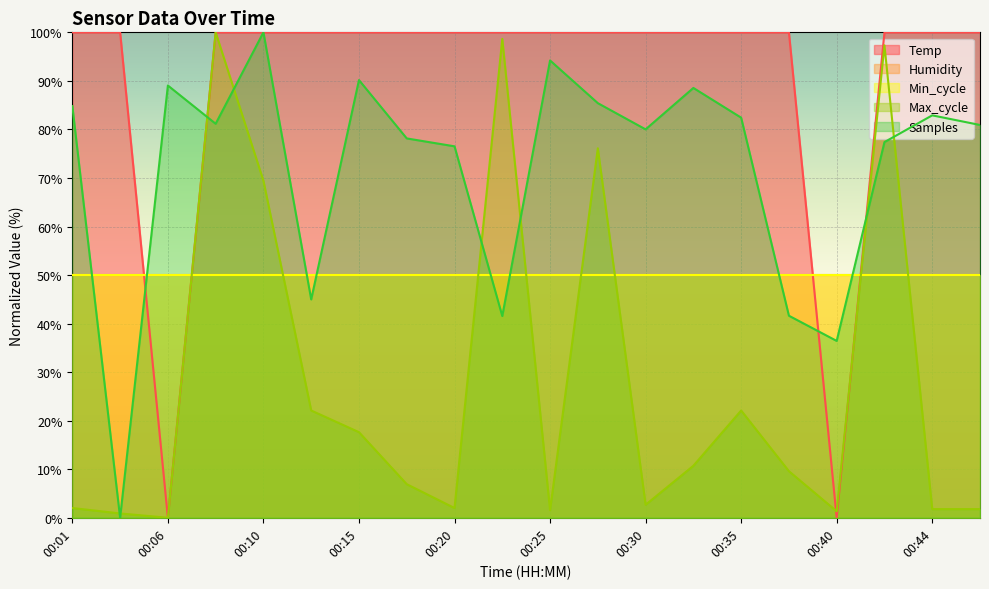

At which category is the sum across all series the highest?

00:08